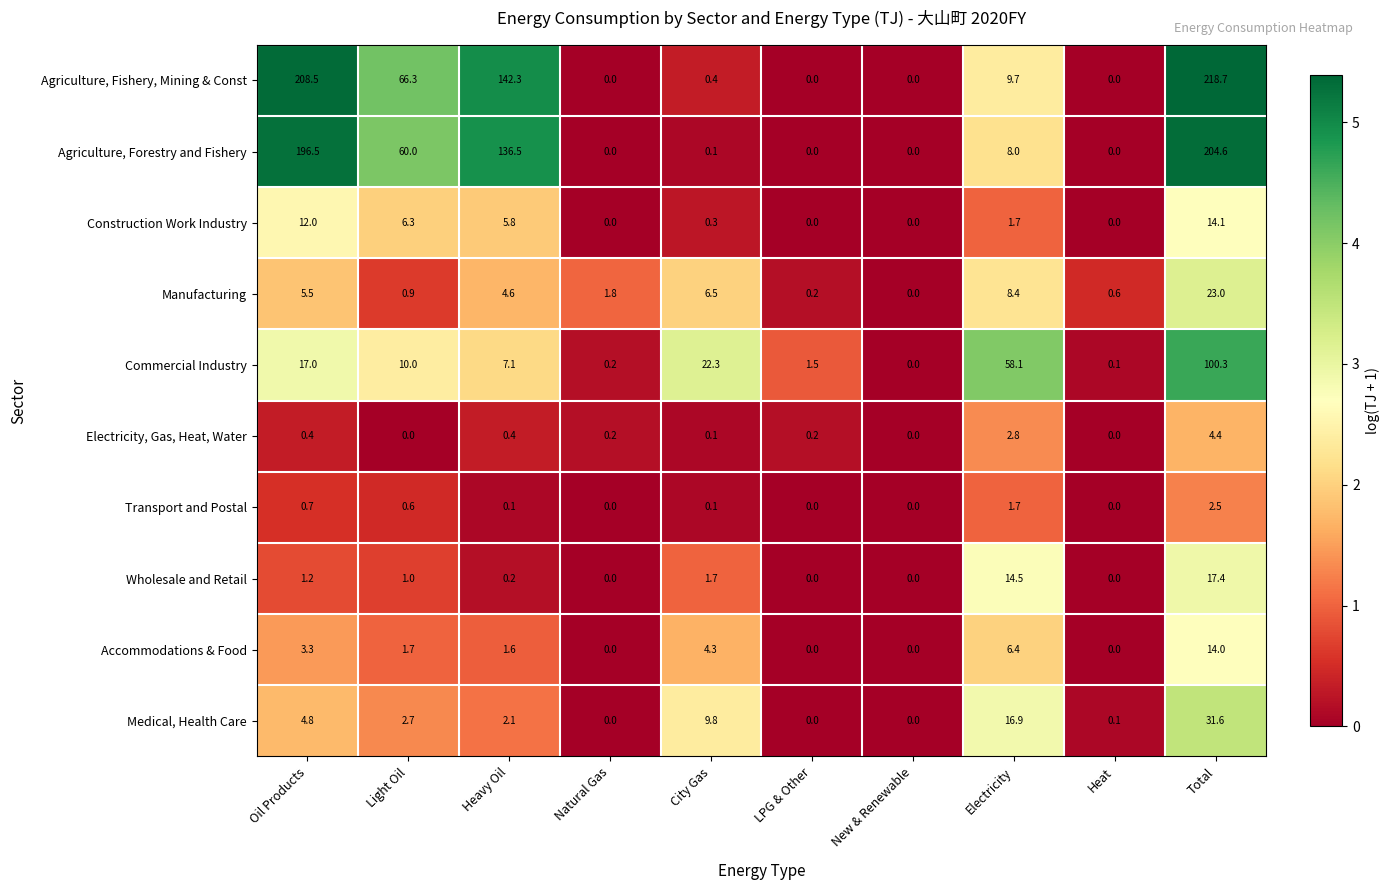

What is the difference between the Wholesale and Retail values at Electricity and Heat?

14.5